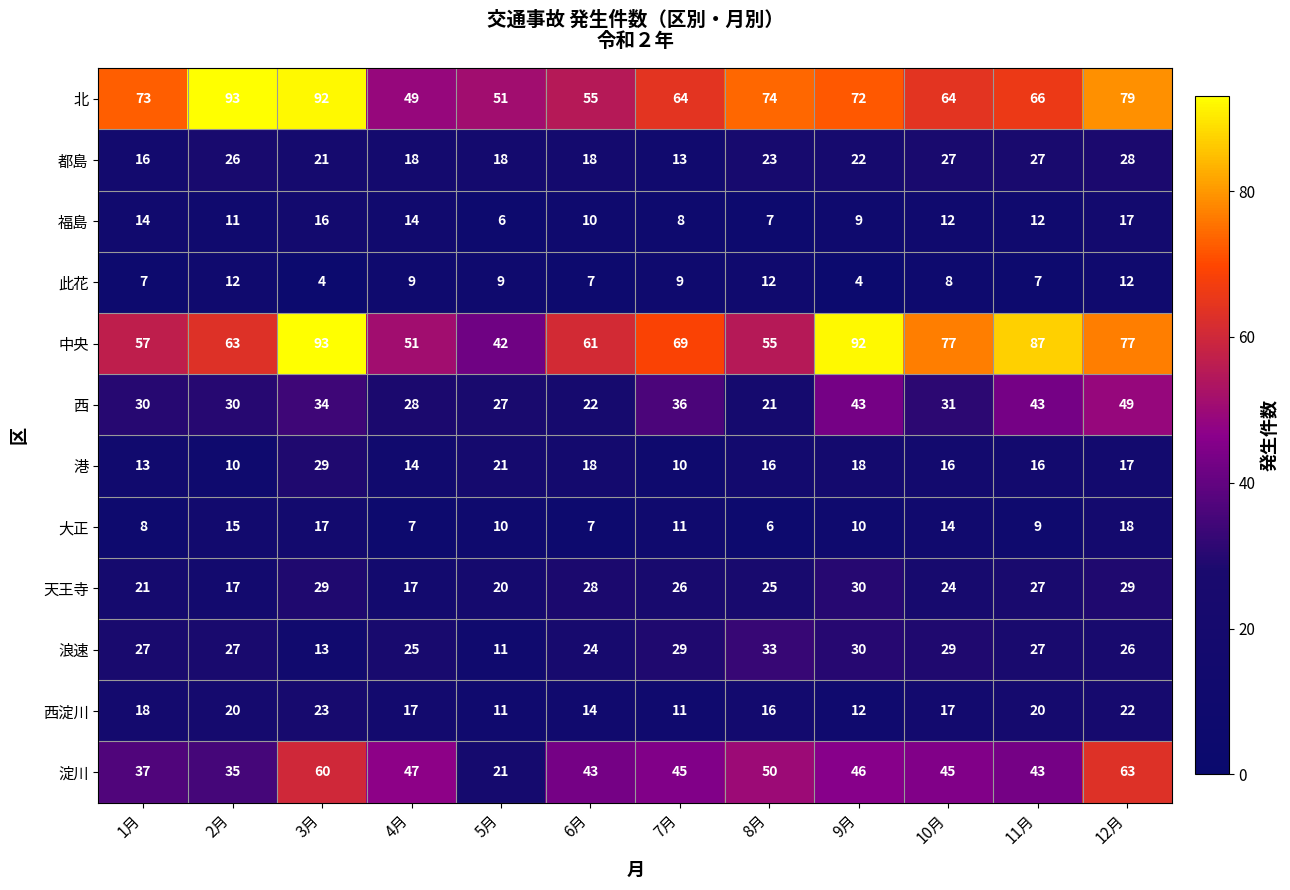

Is the value of 西 at 9月 greater than the value of 福島 at 8月?

Yes